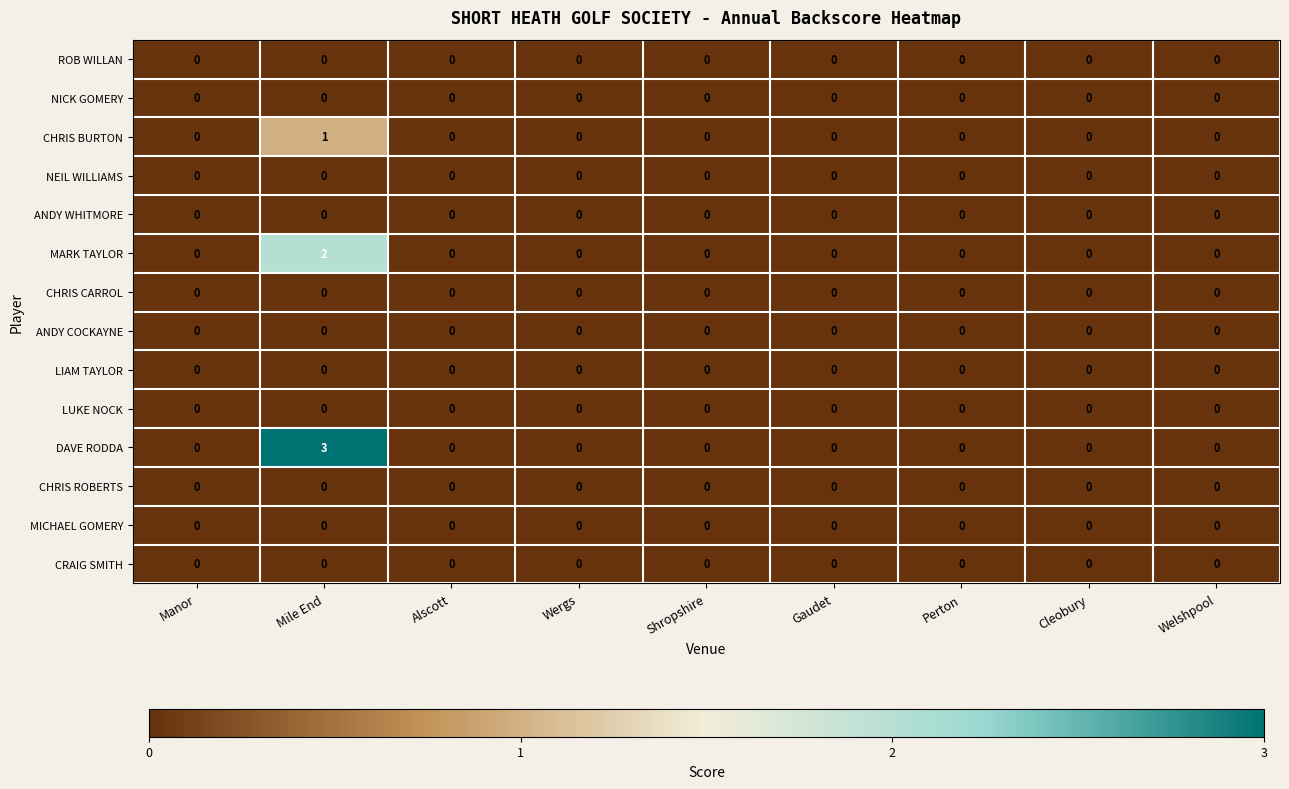

Which series changed the most between Mile End and Perton?

DAVE RODDA